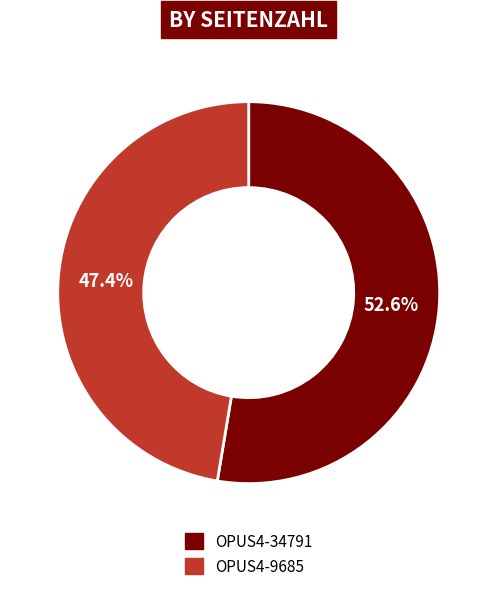

Rank the categories by value from highest to lowest.

OPUS4-34791, OPUS4-9685